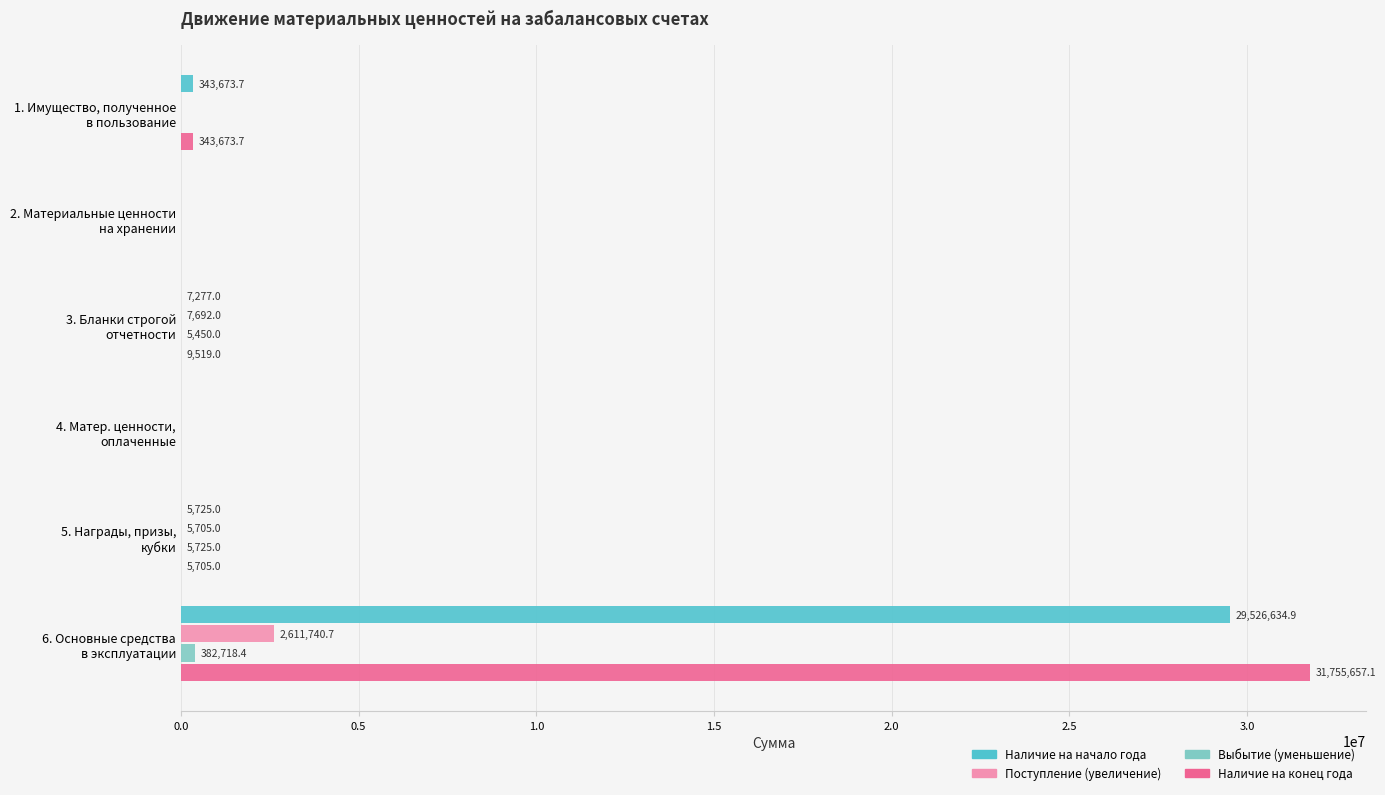

How many series are shown in this chart?

4